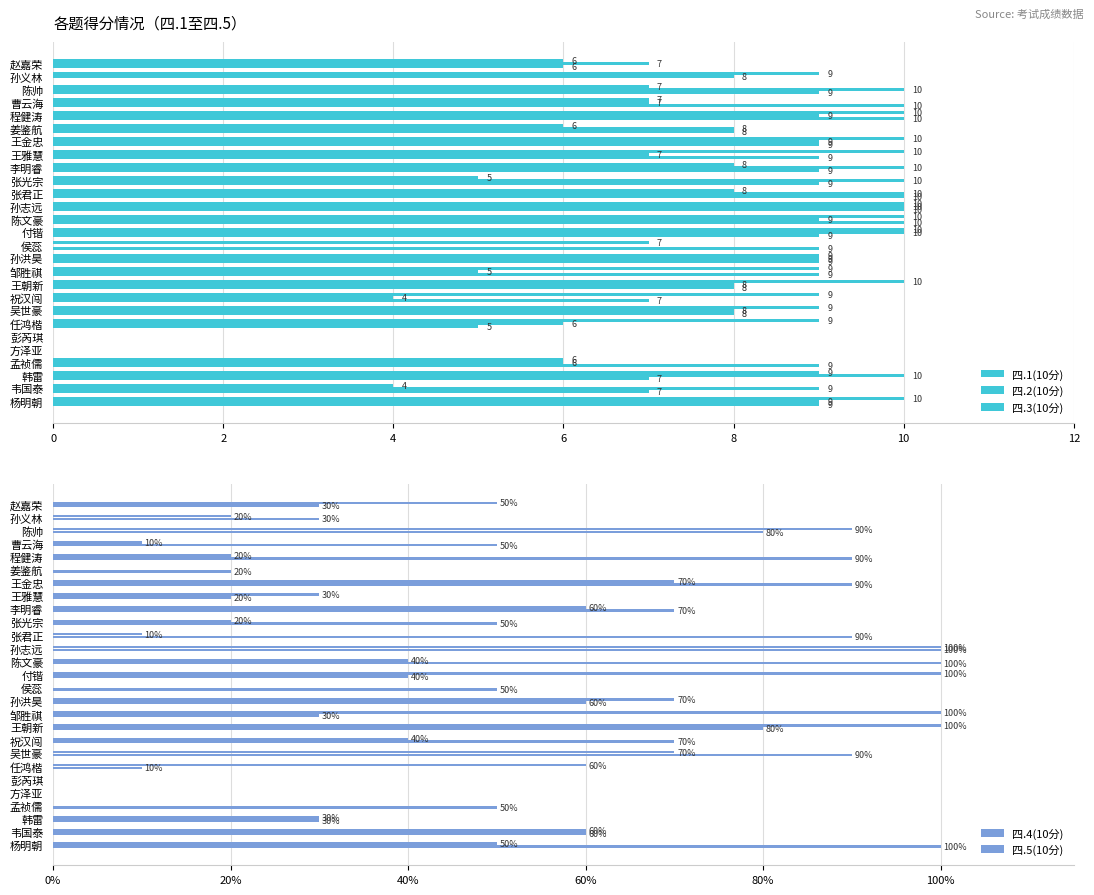

How many positive values does the 四.4(10分) series have?

22